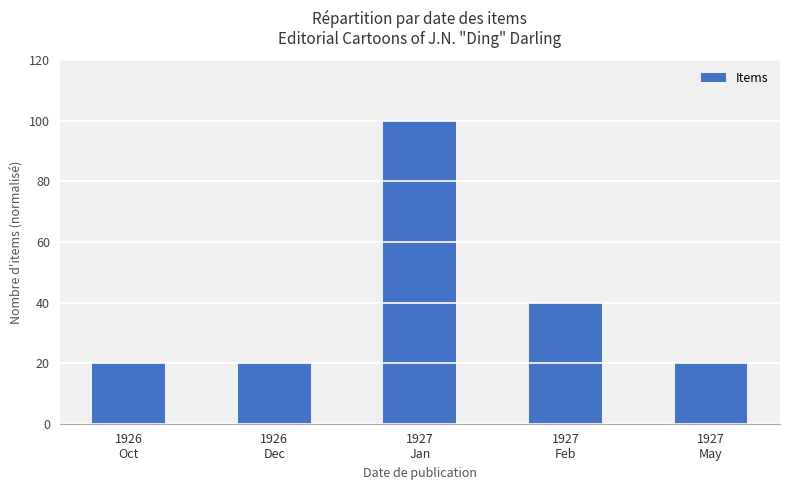

Reading left to right, transcribe all the data shown in this chart.

1926
Oct=20	1926
Dec=20	1927
Jan=100	1927
Feb=40	1927
May=20